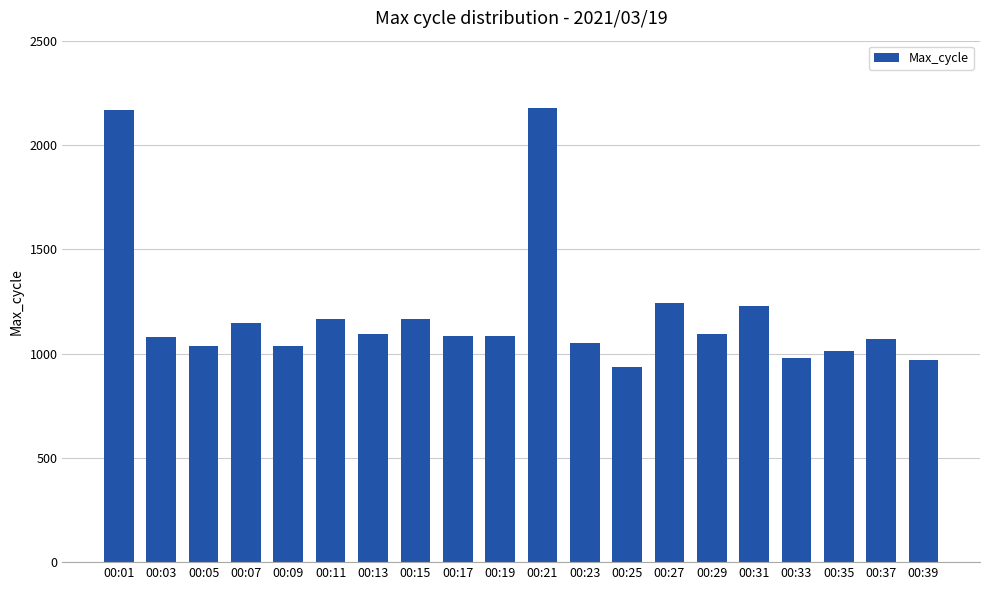

Is it true that the value at 00:35 is 1013?

True